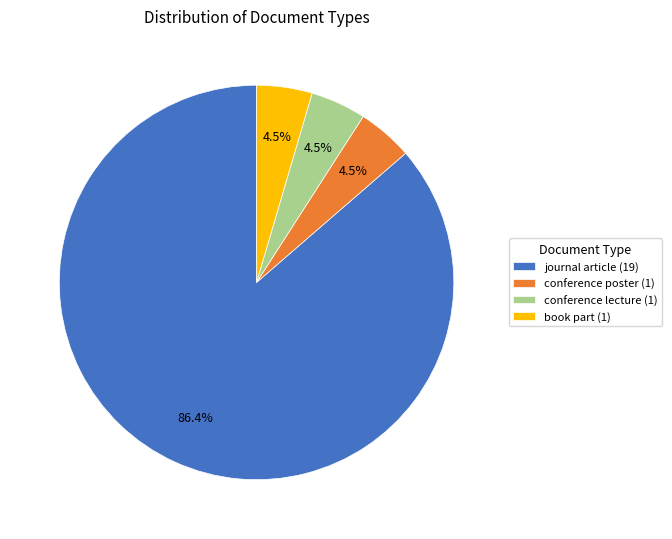

What is the ratio of the value at conference lecture (1) to the value at conference poster (1)?

1.0